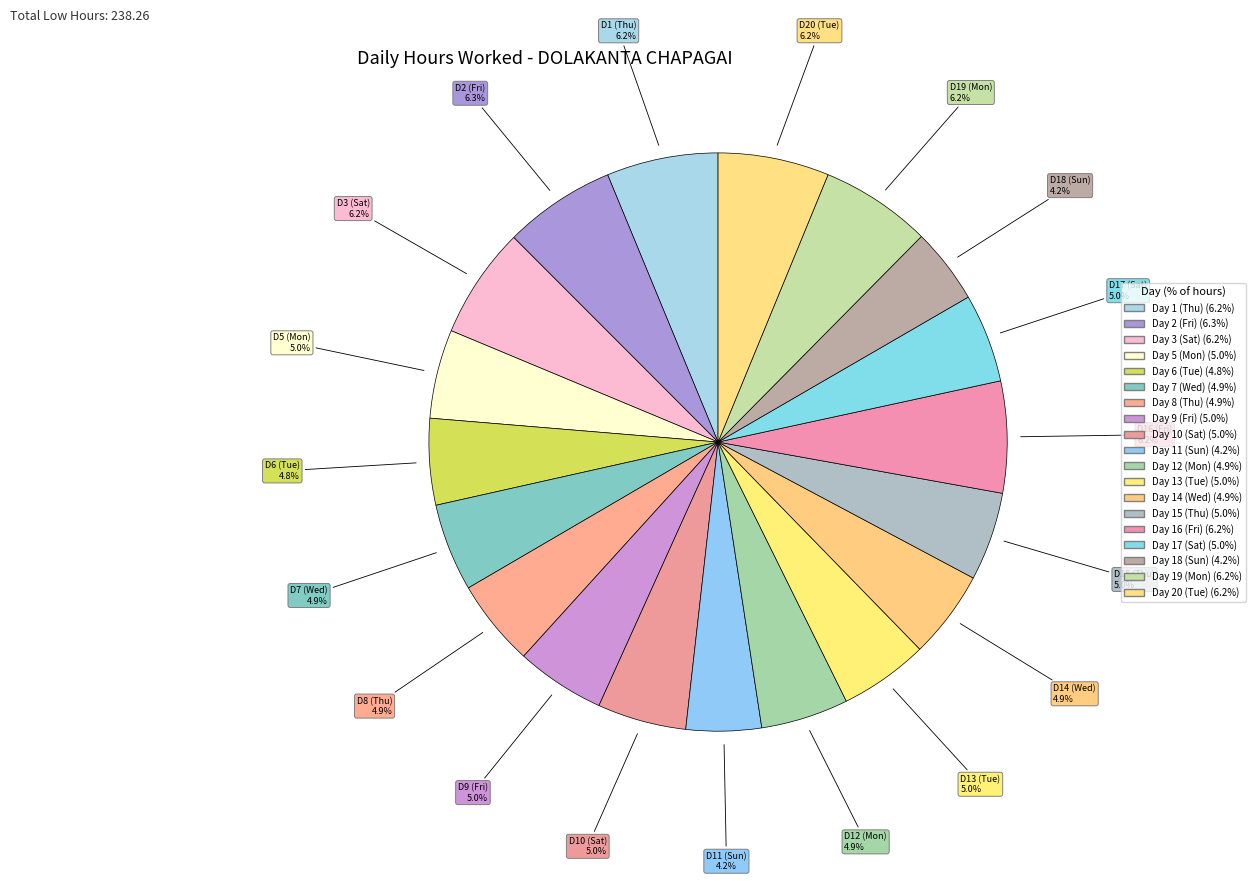

Is it true that Day 5 (Mon) is 5% of the pie?

True